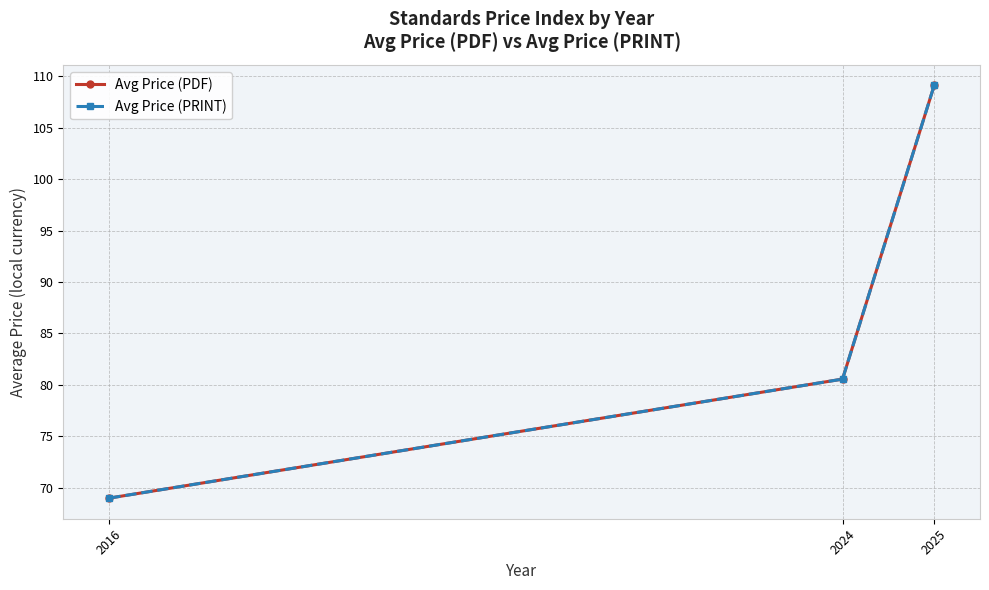

Is this an area chart (filled region under the line)?

No